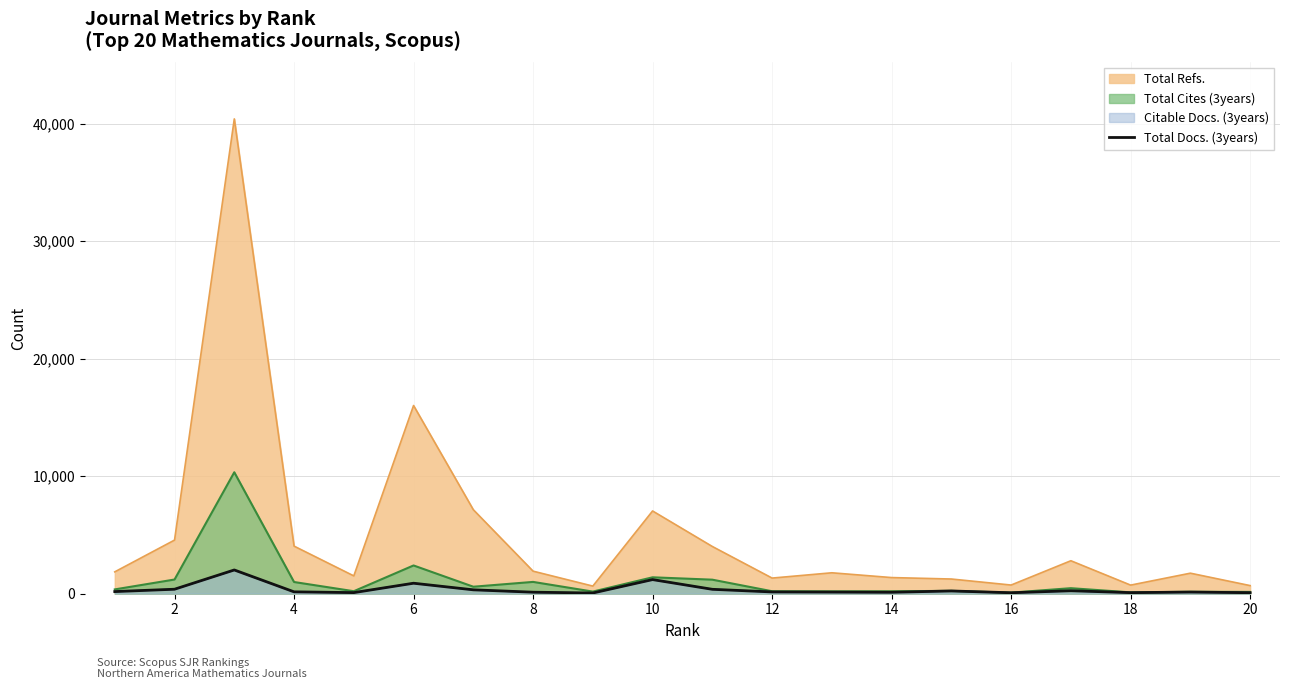

What is the maximum value shown in the chart?

40404